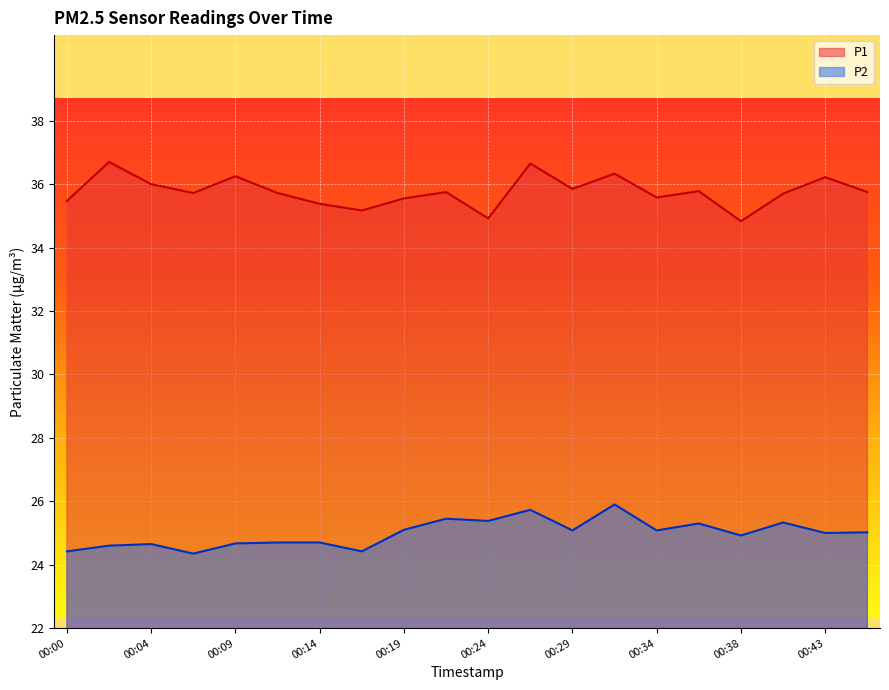

True or false: P2 and P1 cross at least once.

False